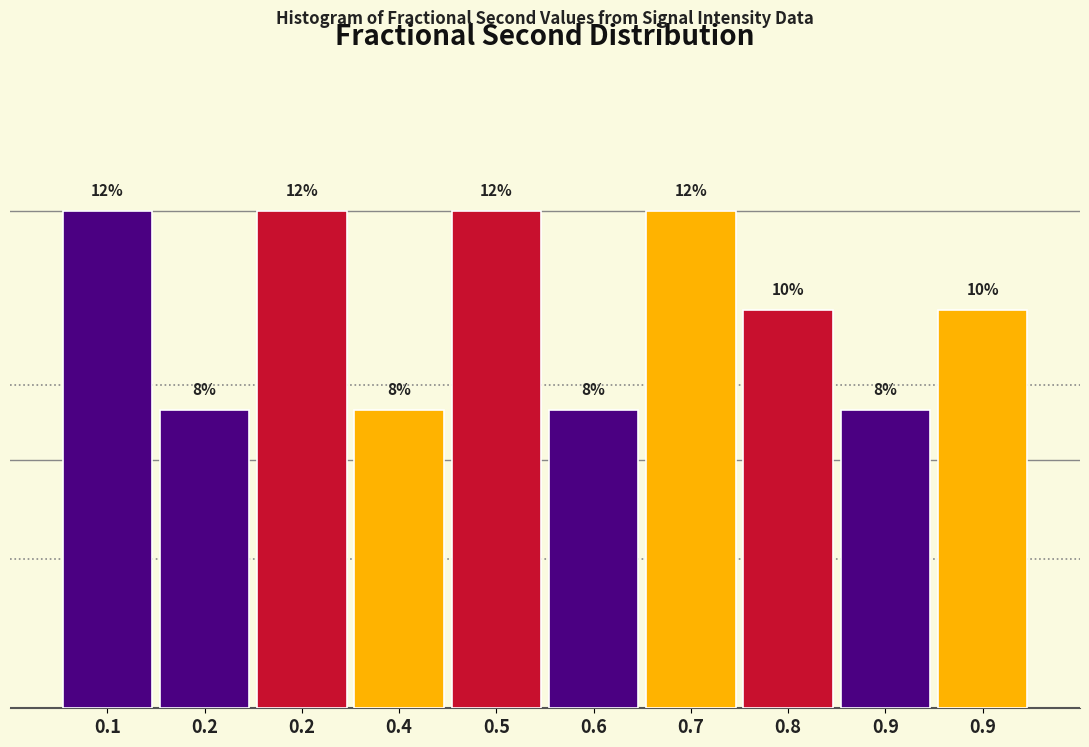

Are the bars horizontal?

No